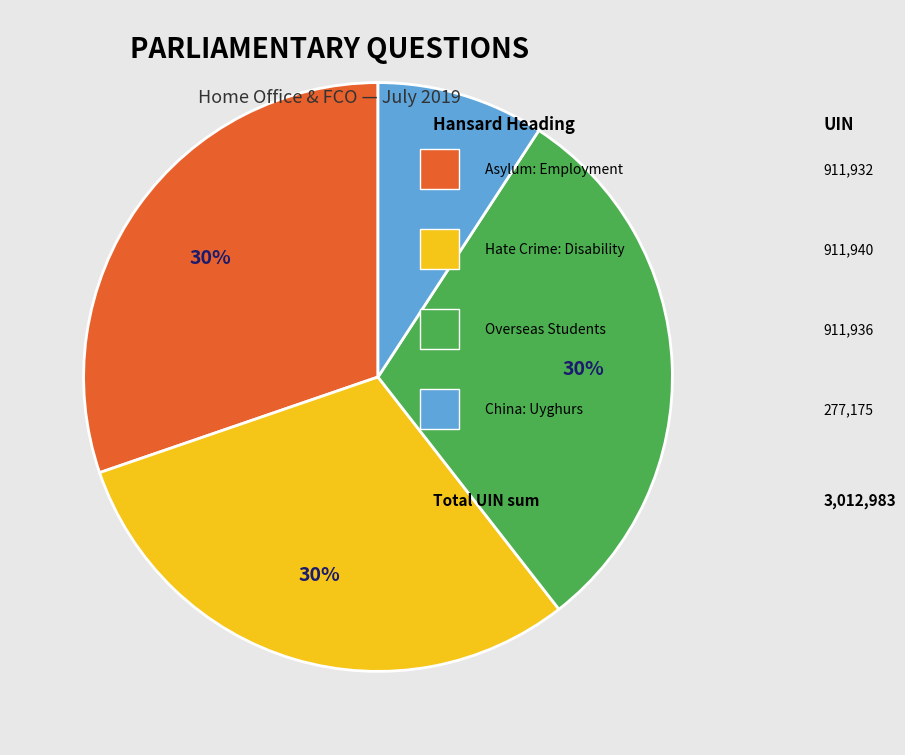

Is there a majority slice in this chart?

No